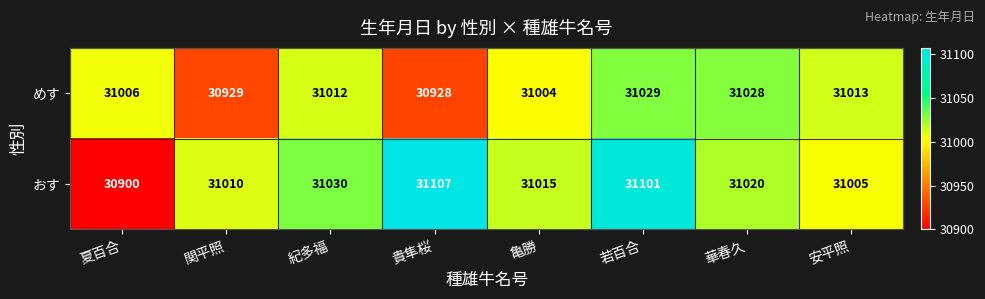

What is the highest value of the おす series?

31107